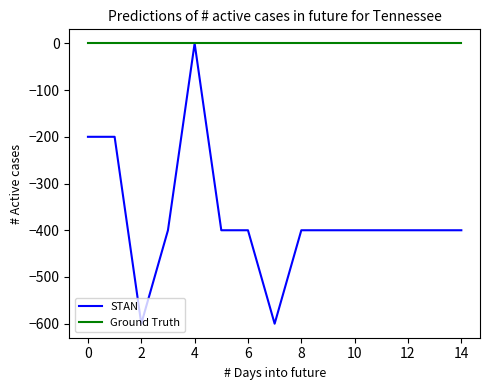

Which series has the widest spread of values?

STAN